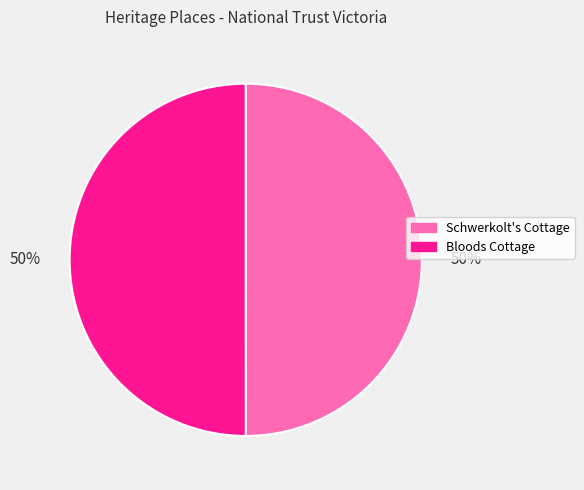

To the nearest percent, what percentage of the pie is Schwerkolt's Cottage?

50%